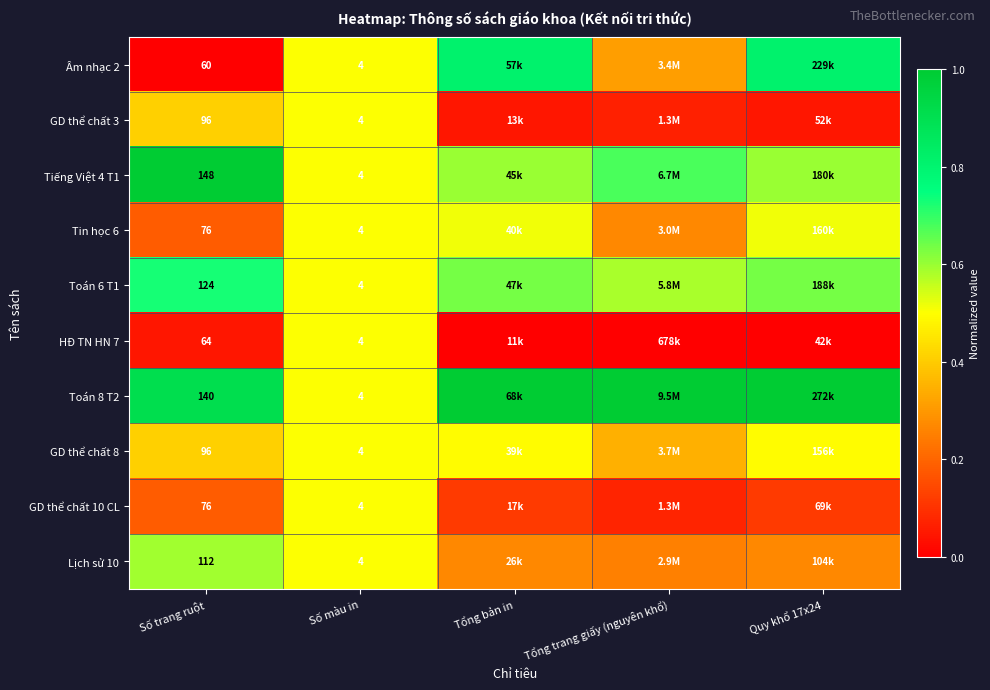

What is the total value across all series at Số màu in?

40.0